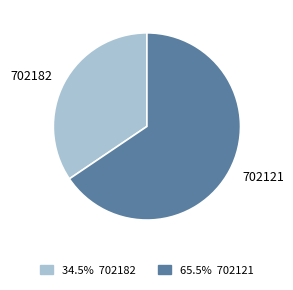

Is the sum of 702121 and 702182 greater than half?

Yes